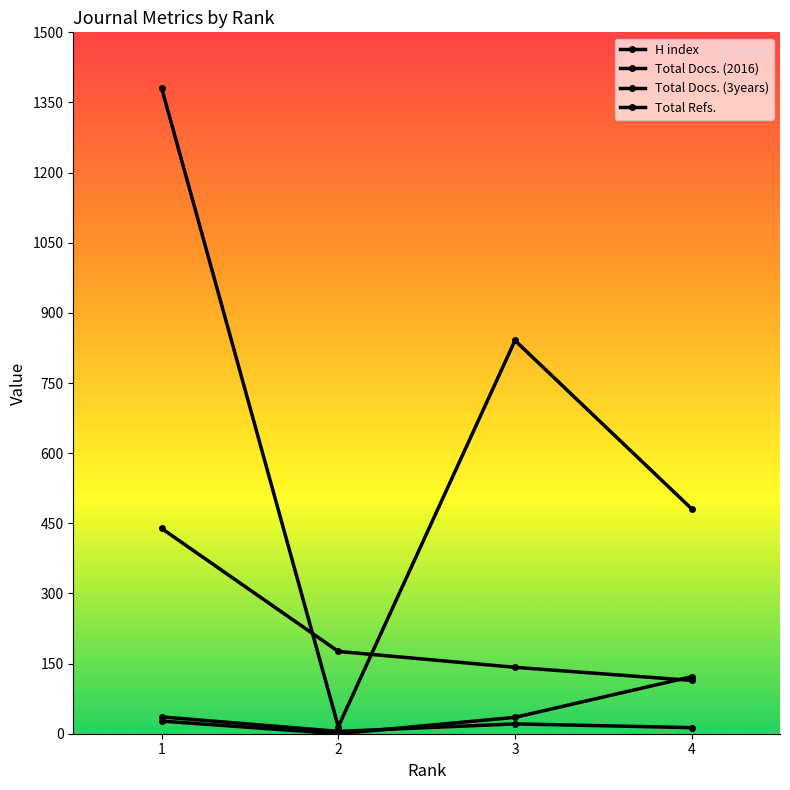

How many lines are shown in the chart?

4